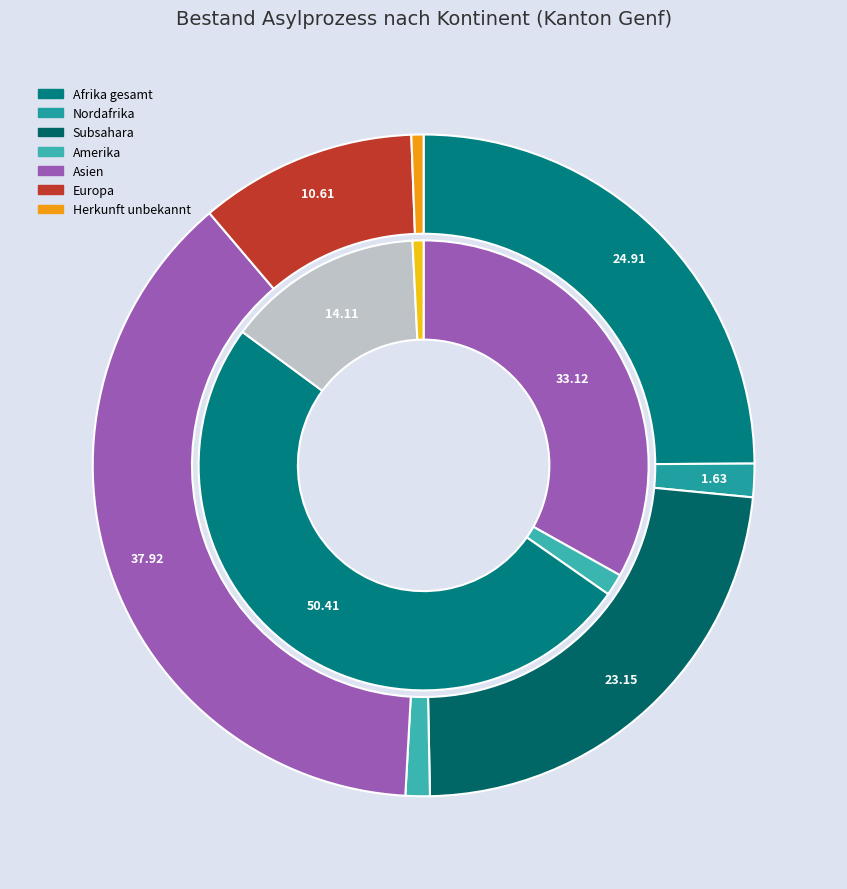

Is there a majority slice in this chart?

No